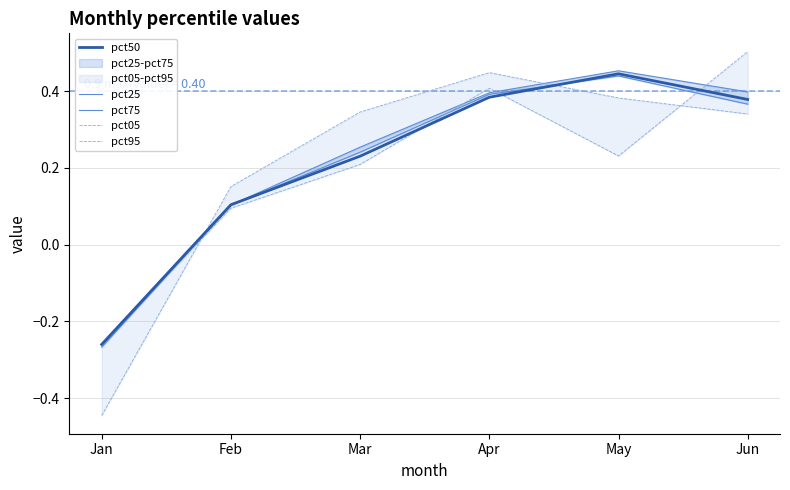

At how many categories does at least one series exceed 0?

5